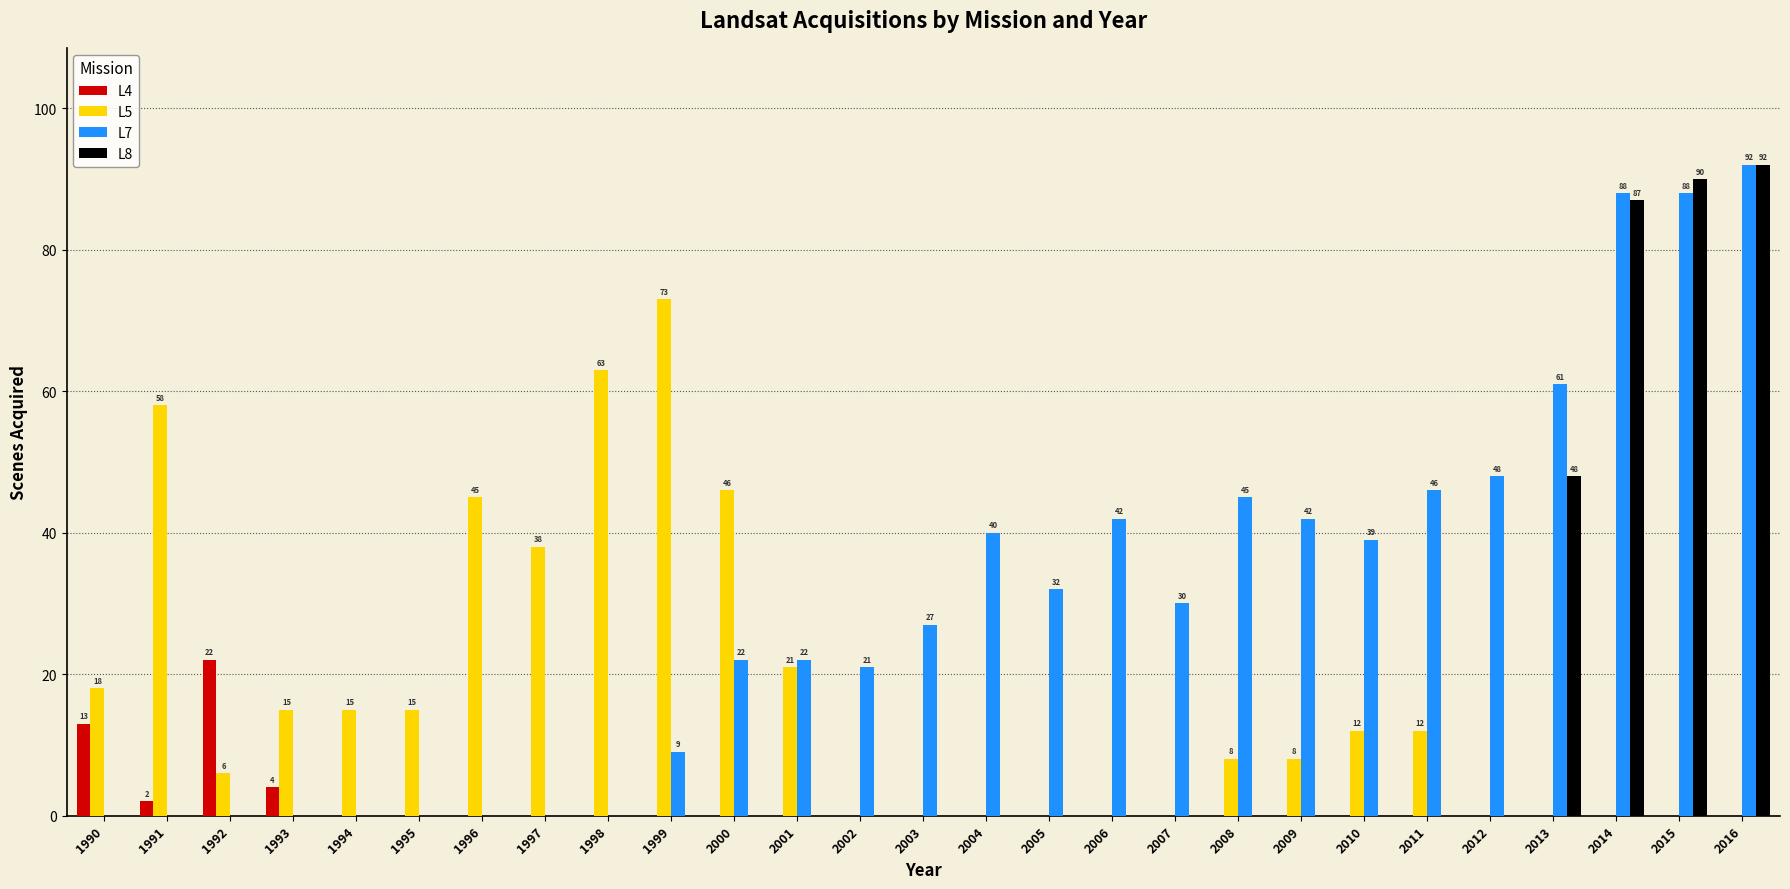

What is the spread (max minus min) of values at 1990?

18